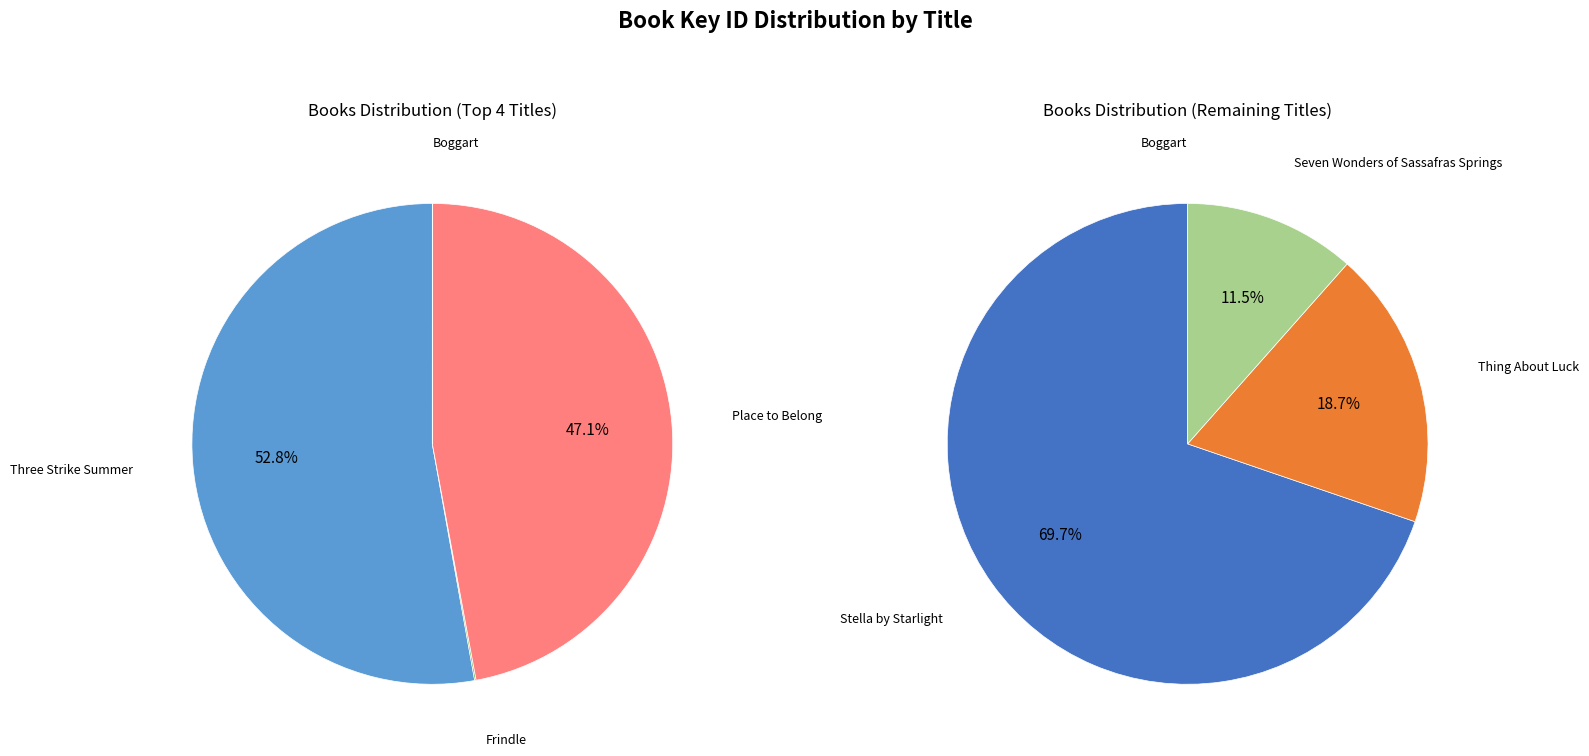

Which category has the biggest portion of the pie?

Three Strike Summer